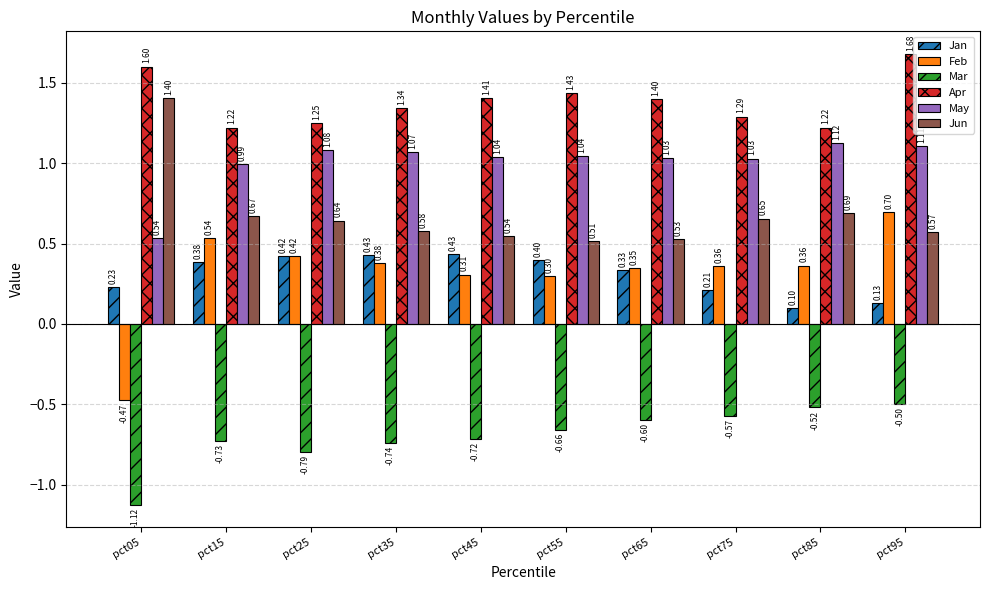

Which series changed the most between pct75 and pct85?

Jan